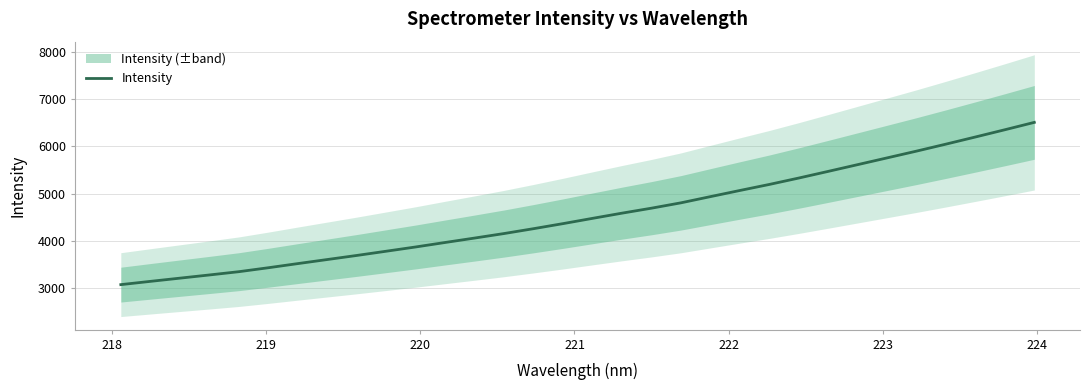

What is the maximum value for Intensity?

6507.4